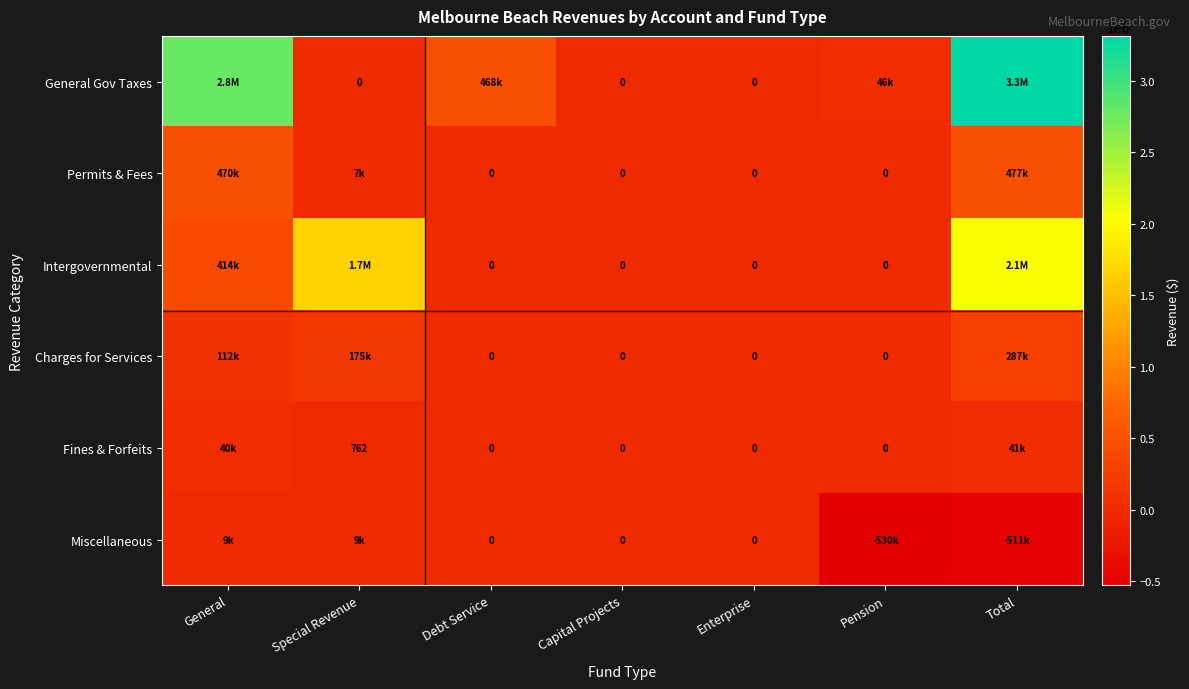

Is it true that Miscellaneous equals 0 at Enterprise?

True